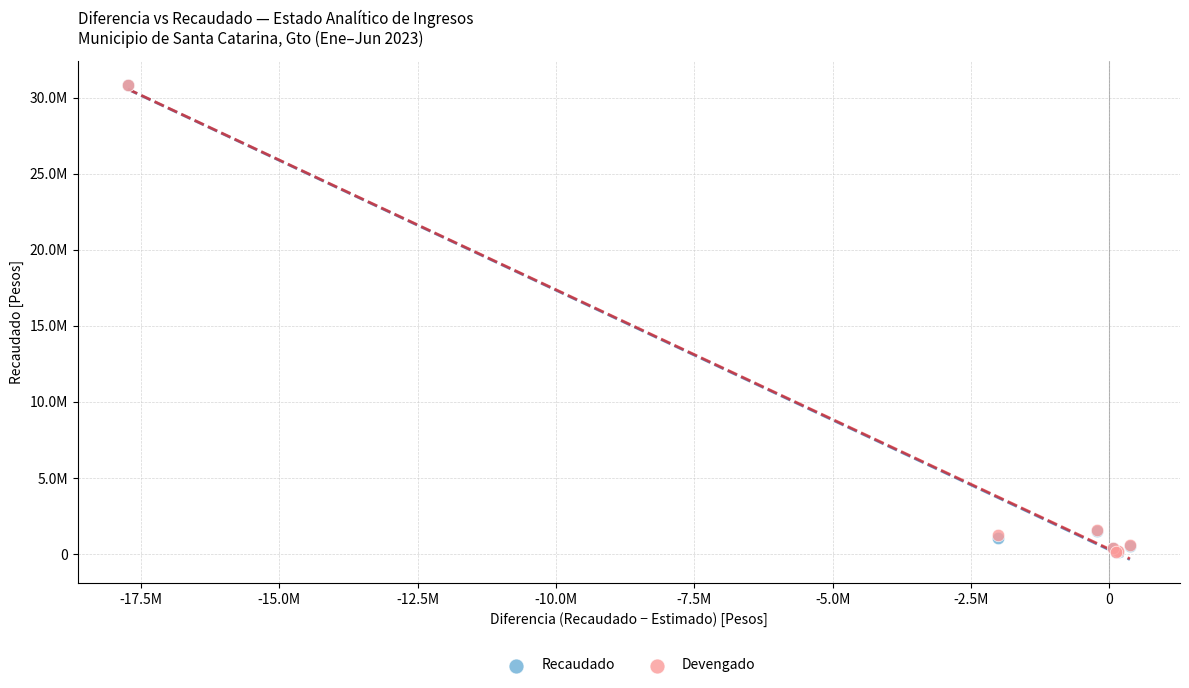

What are all the series names shown in the legend?

Recaudado, Devengado